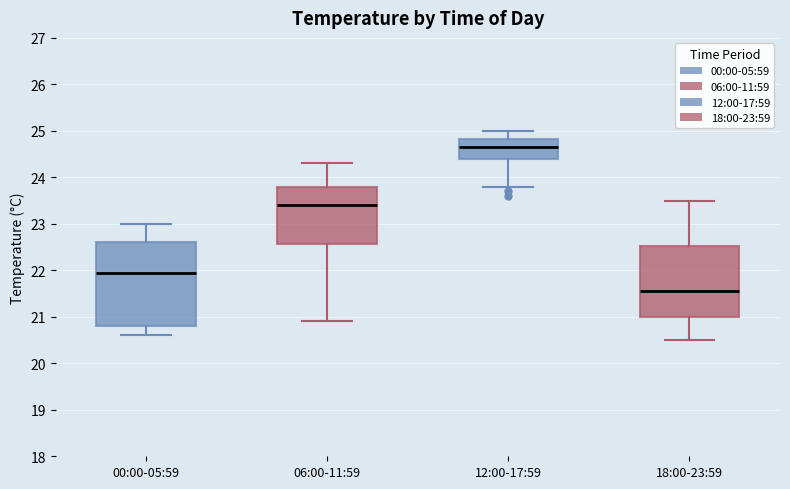

Reading left to right, read every box against the y-axis: the position of its median line, the range the box covers, and the ends of its whiskers. The values are not printed on the chart, so give them approximately, as read against the axis.

00:00-05:59: median 22.0, box 20.8 to 22.6, whiskers 20.6 to 23.0
06:00-11:59: median 23.4, box 22.6 to 23.8, whiskers 20.9 to 24.3
12:00-17:59: median 24.7, box 24.4 to 24.8, whiskers 23.8 to 25.0
18:00-23:59: median 21.6, box 21.0 to 22.5, whiskers 20.5 to 23.5